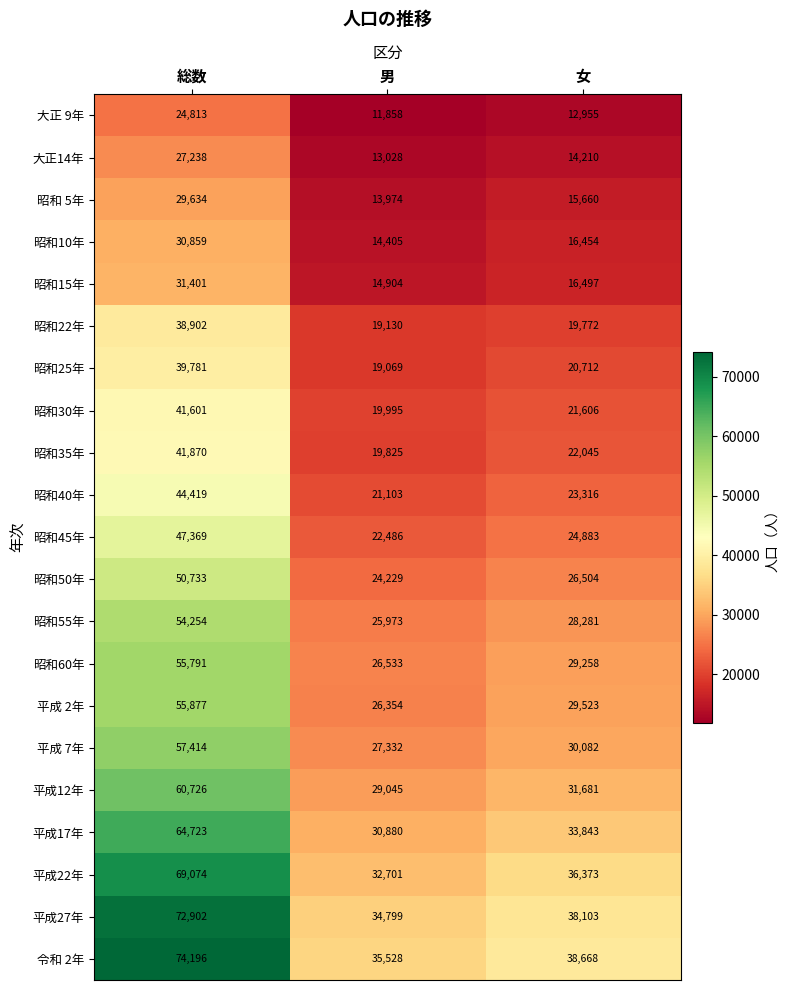

Is the value of 平成22年 at 総数 greater than the value of 令和 2年 at 女?

Yes